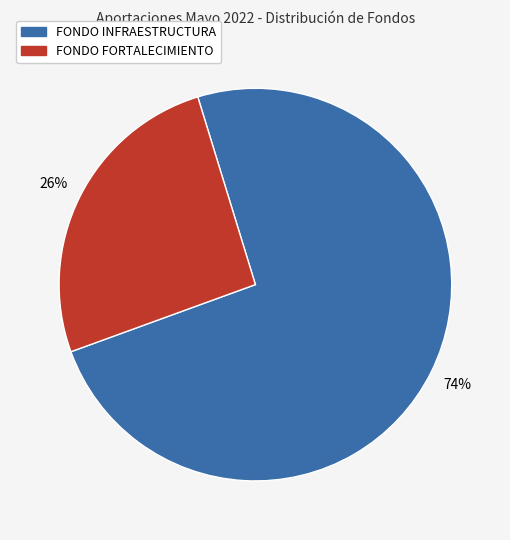

Is there a majority slice in this chart?

Yes